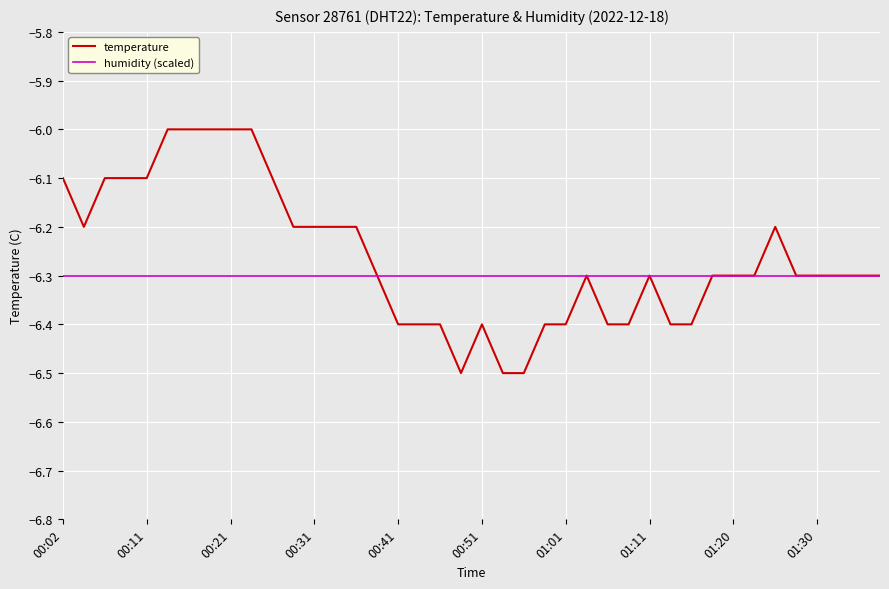

What is the lowest value of the temperature series?

-6.5